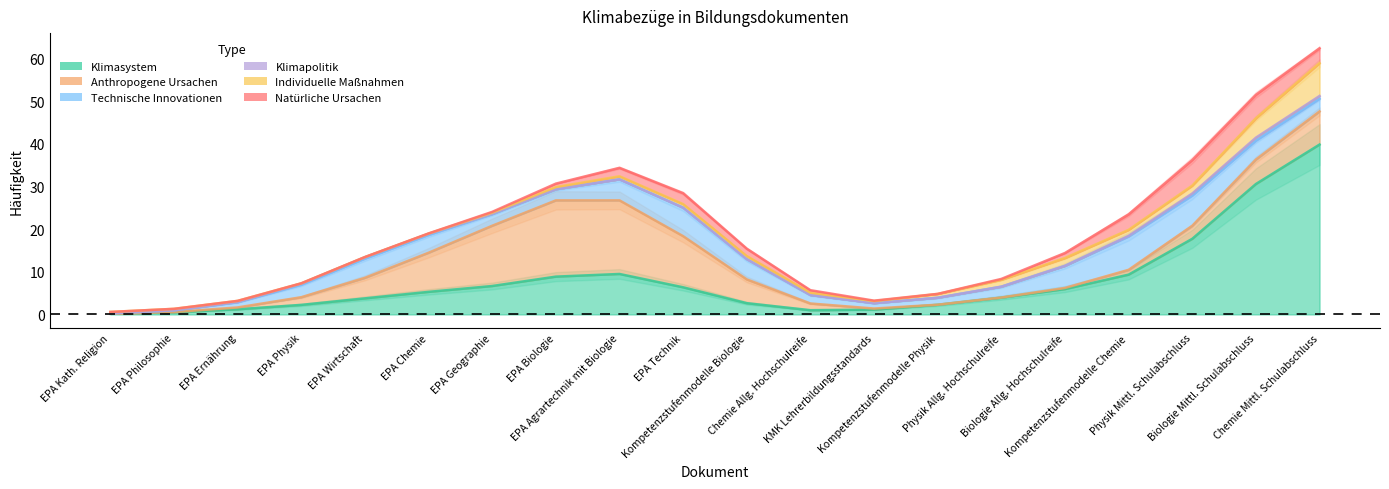

What is the average value of the Natürliche Ursachen series?

1